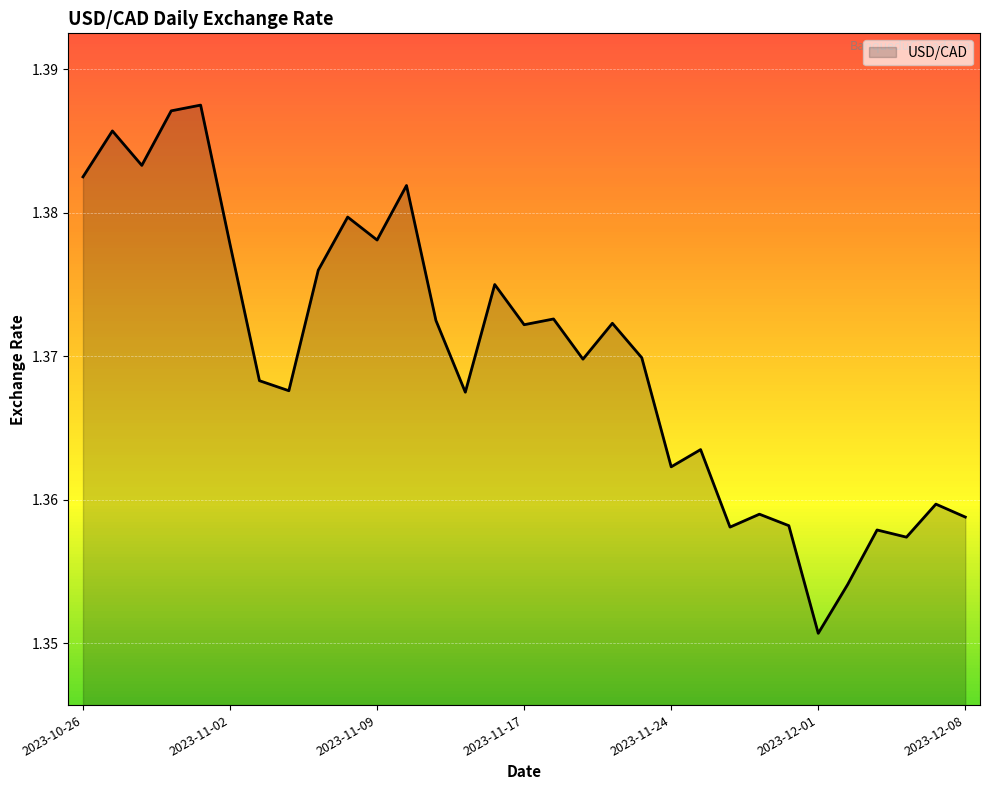

How many lines are shown in the chart?

1